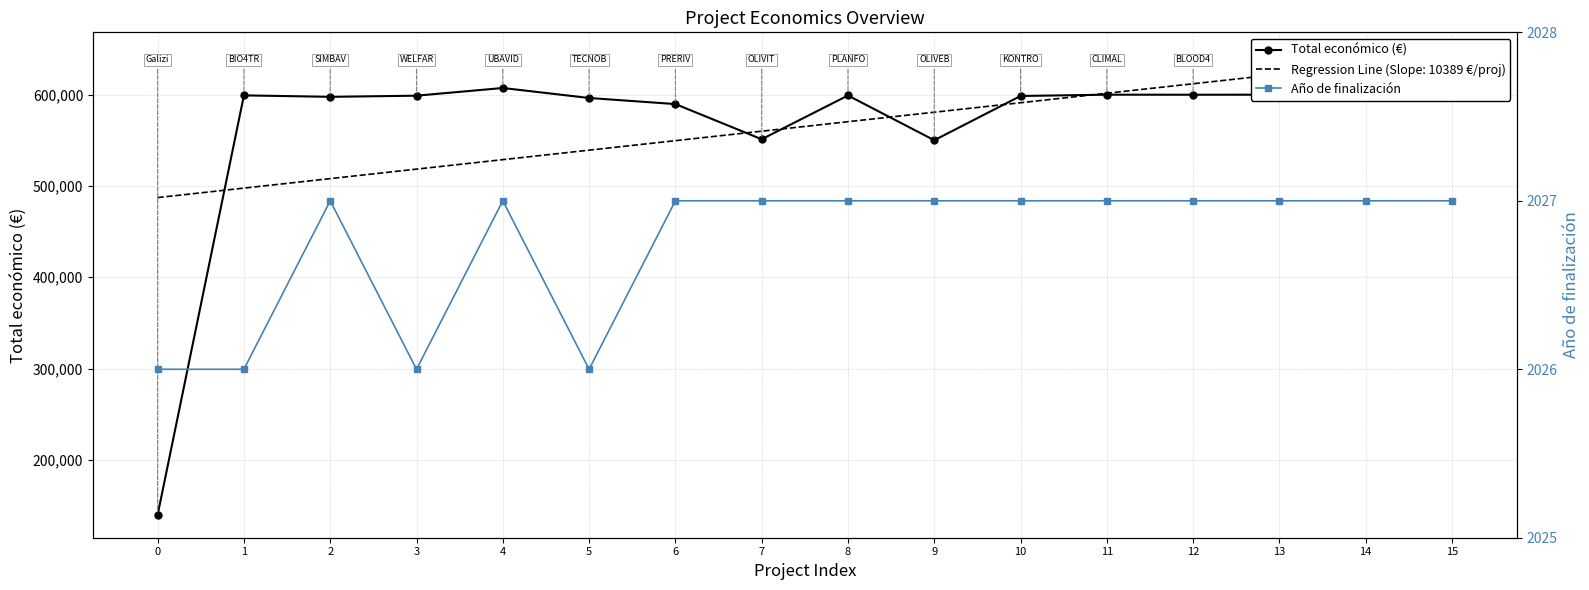

What is the value of the Año de finalización point at the 4th from the left?

2026